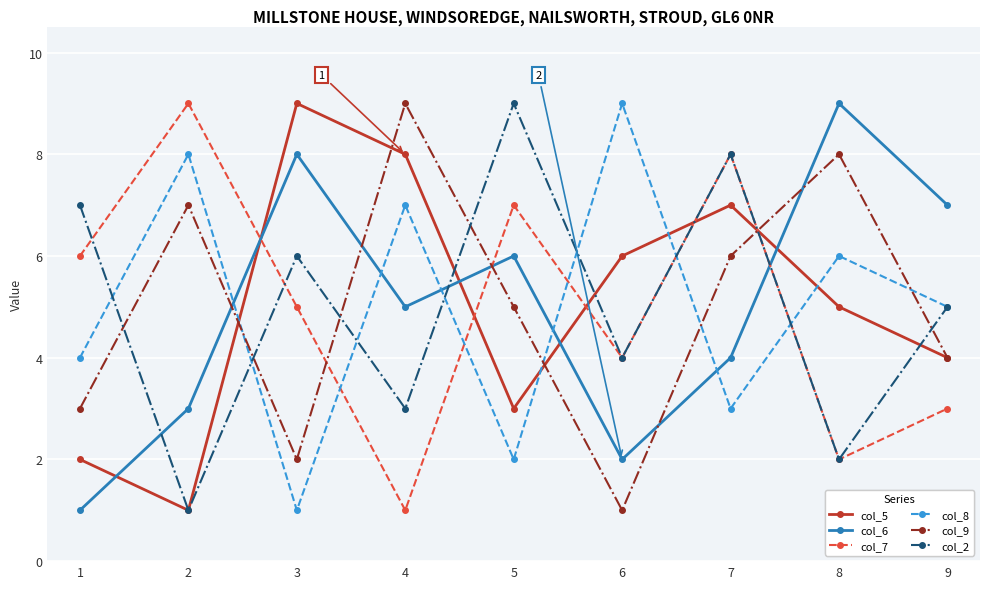

Reading left to right, transcribe all the data shown in this chart.

col_5: 1=2	2=1	3=9	4=8	5=3	6=6	7=7	8=5	9=4
col_6: 1=1	2=3	3=8	4=5	5=6	6=2	7=4	8=9	9=7
col_7: 1=6	2=9	3=5	4=1	5=7	6=4	7=8	8=2	9=3
col_8: 1=4	2=8	3=1	4=7	5=2	6=9	7=3	8=6	9=5
col_9: 1=3	2=7	3=2	4=9	5=5	6=1	7=6	8=8	9=4
col_2: 1=7	2=1	3=6	4=3	5=9	6=4	7=8	8=2	9=5